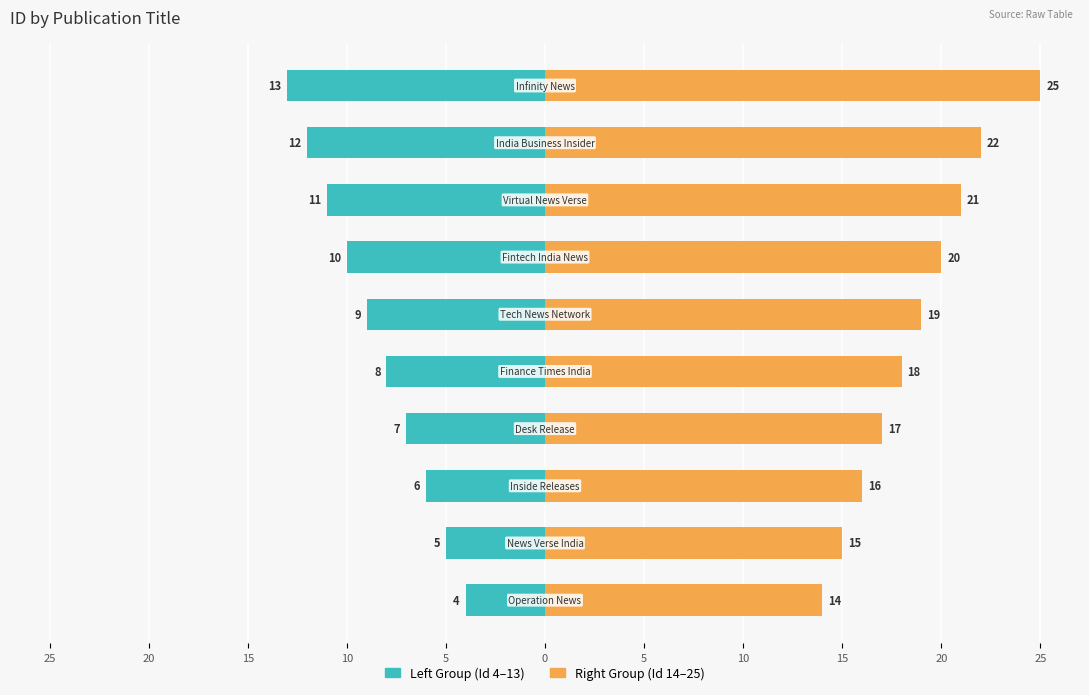

What is the difference between the highest and lowest values at 20?

20